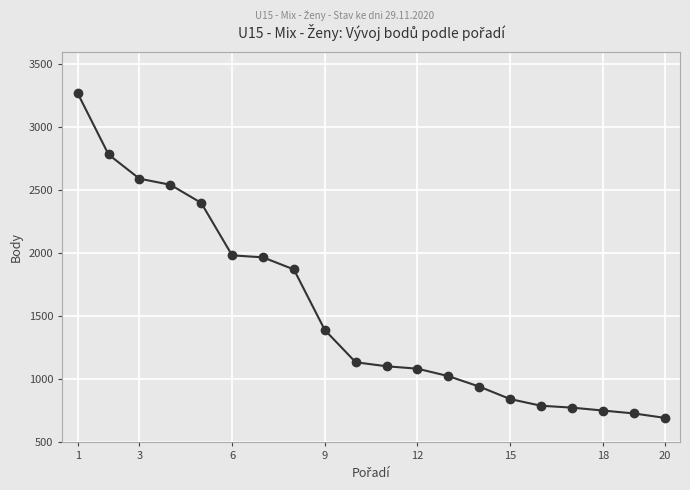

What is the smallest value displayed?

695